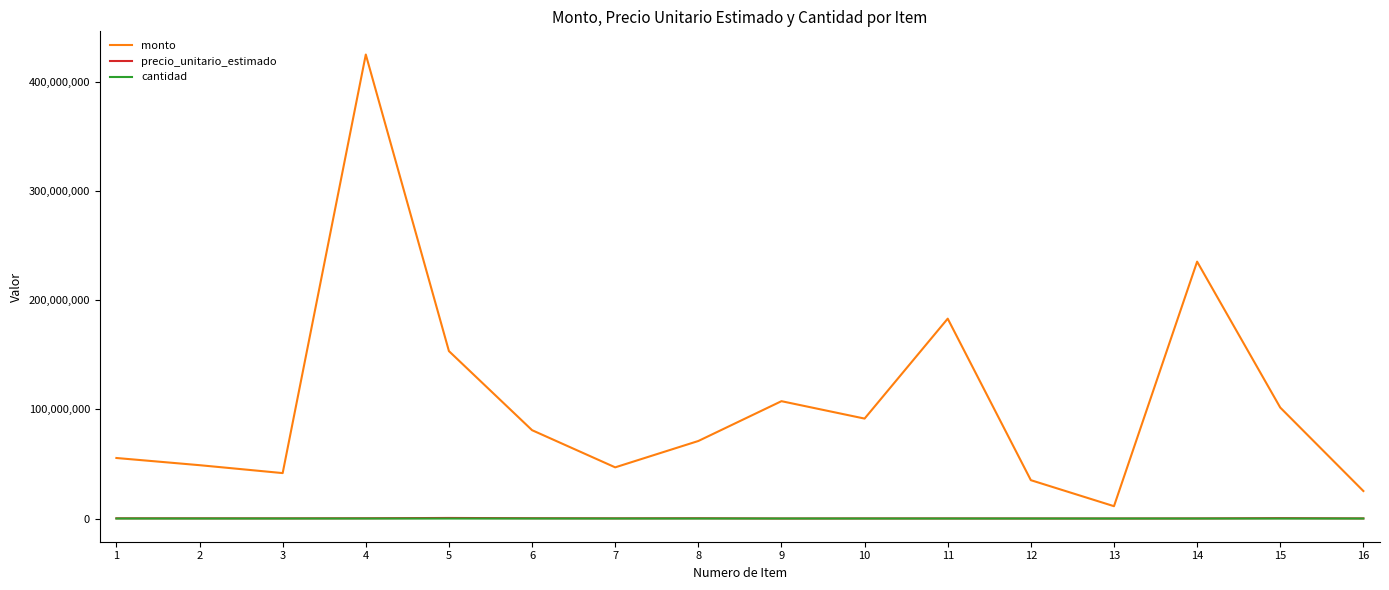

Is it true that precio_unitario_estimado equals 7233 at 9?

True